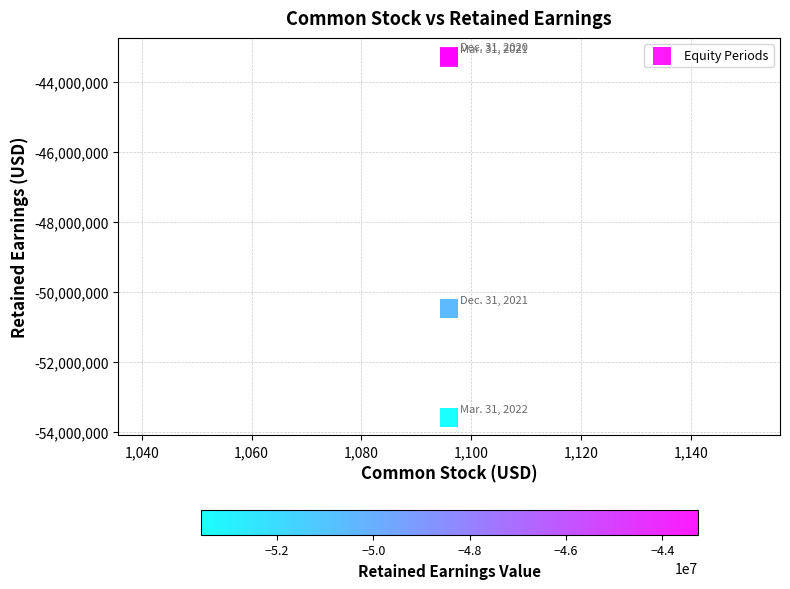

What Y value in the scatter plot is closest to -48424437?

-50483892